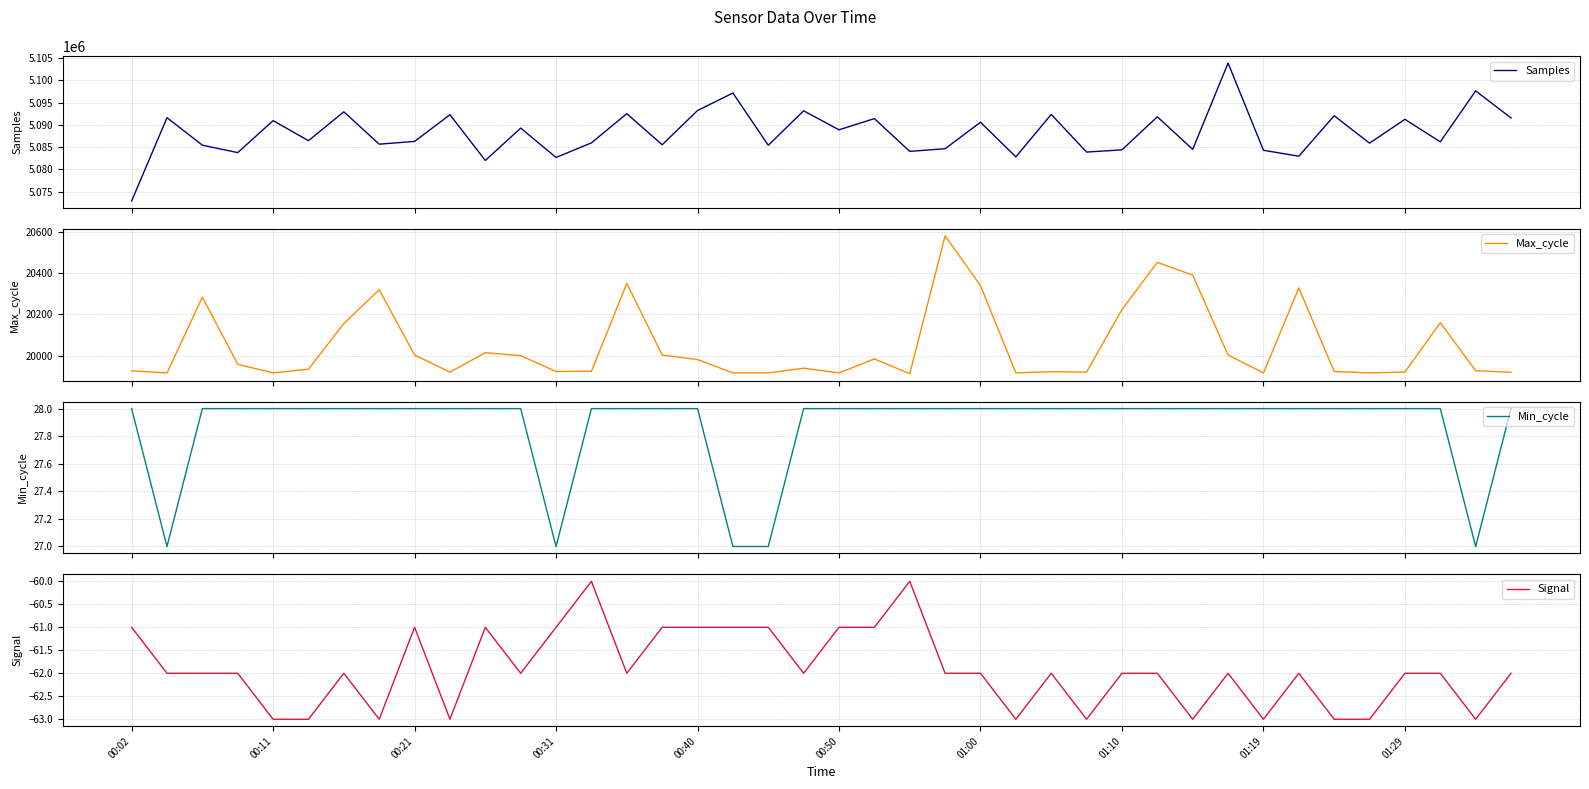

The value of Signal at 01:10 is -40. True or false?

False